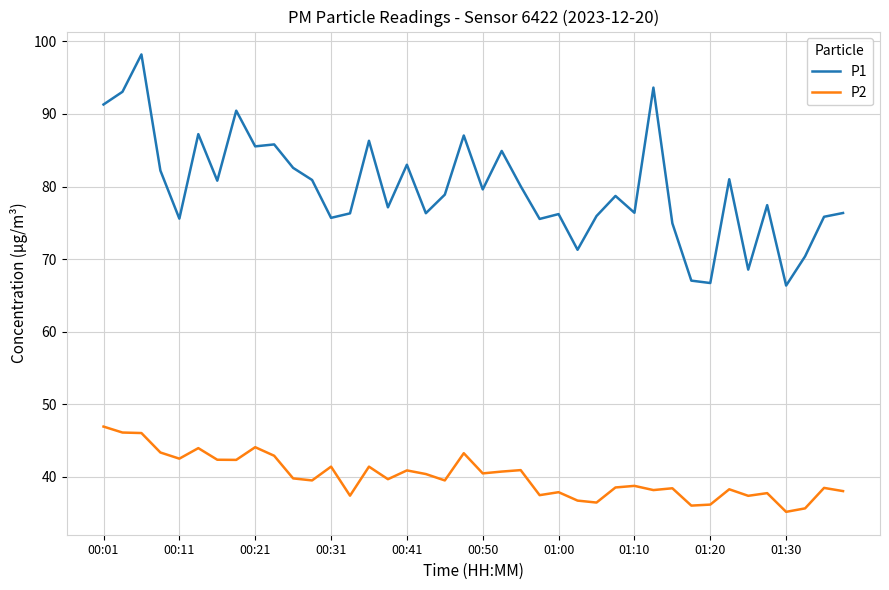

What is the maximum value shown in the chart?

98.2